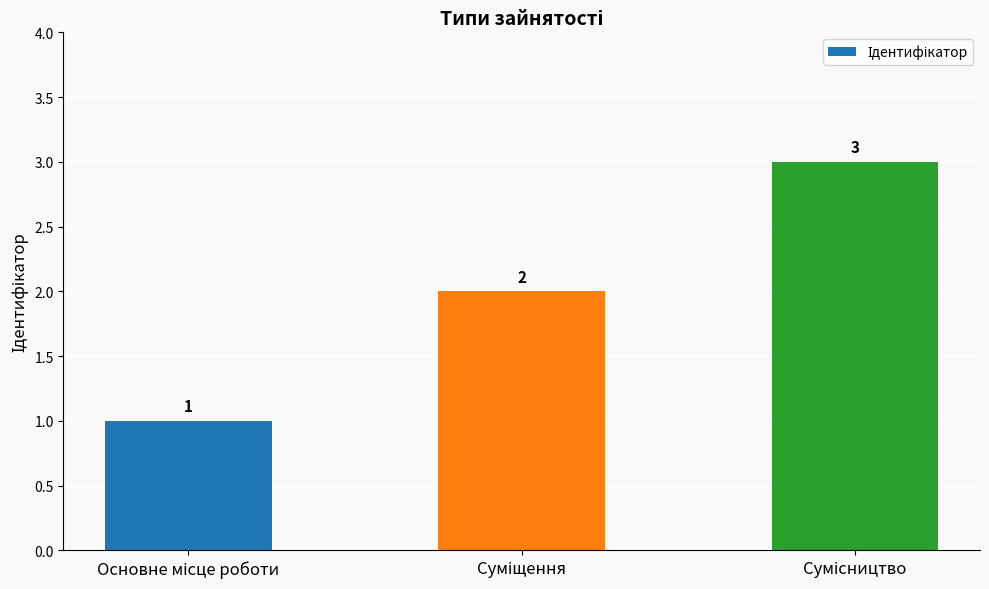

What is the greatest value displayed?

3